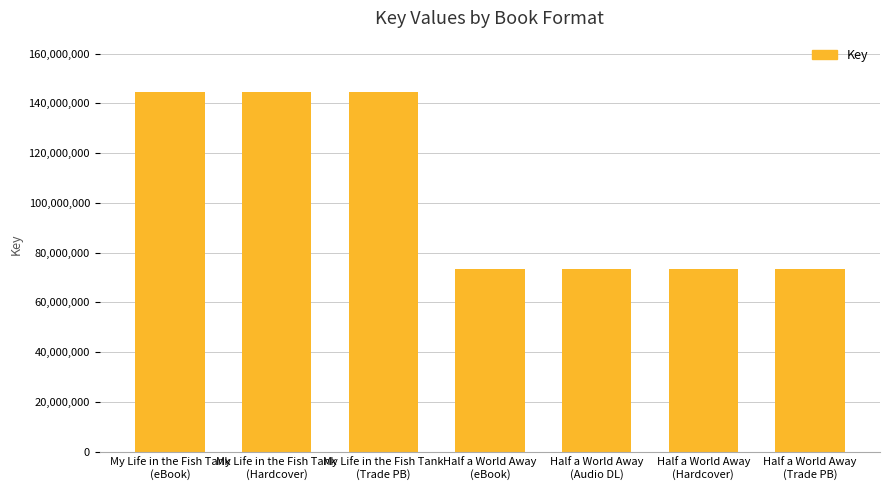

What is the maximum value shown in the chart?

144627871